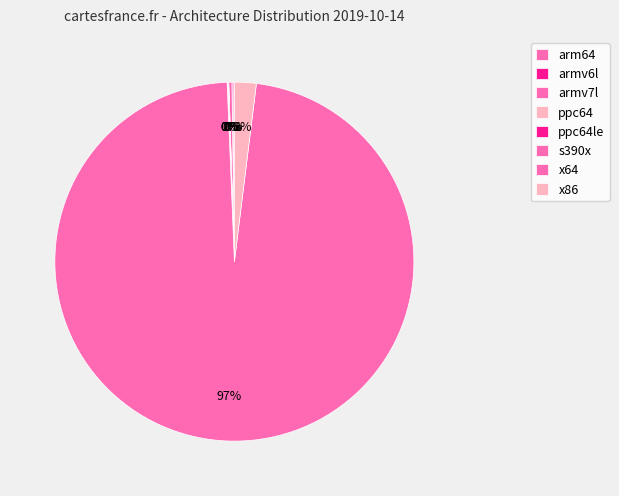

How many segments does this pie chart have?

8